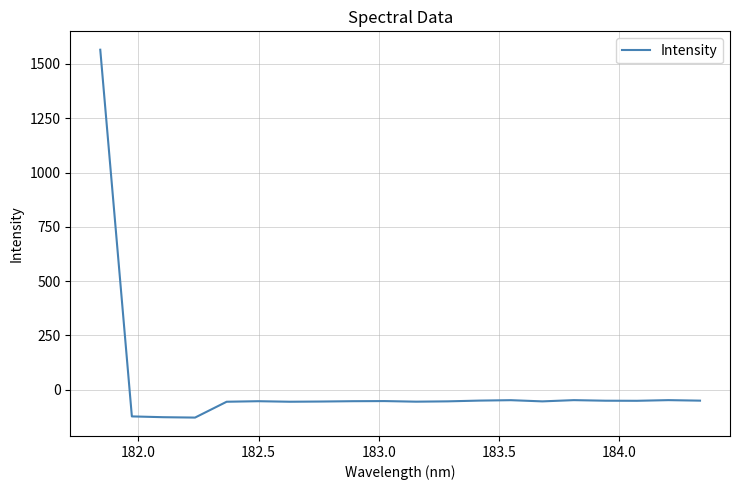

What is the difference between the maximum and minimum values?

1693.1